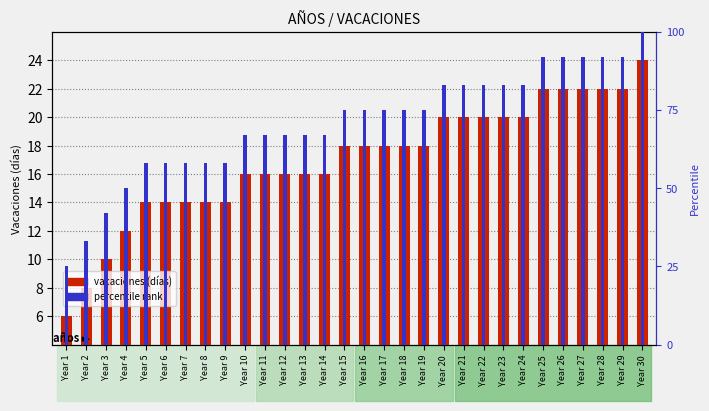

Does the chart contain any negative values?

No